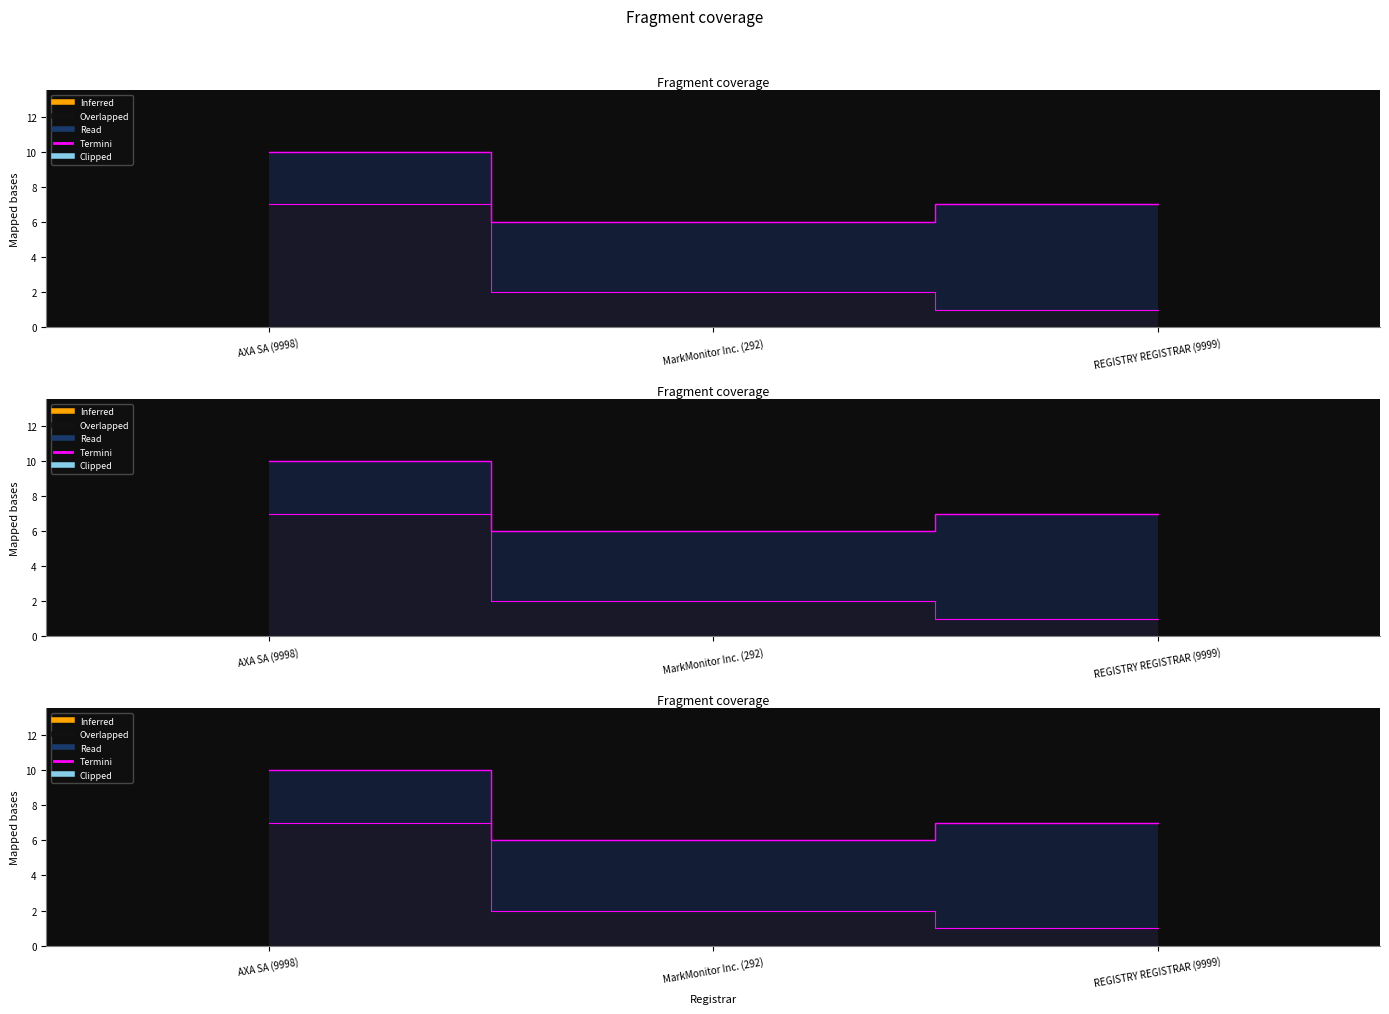

Which has a higher value, AXA SA (9998) or MarkMonitor Inc. (292)?

AXA SA (9998)